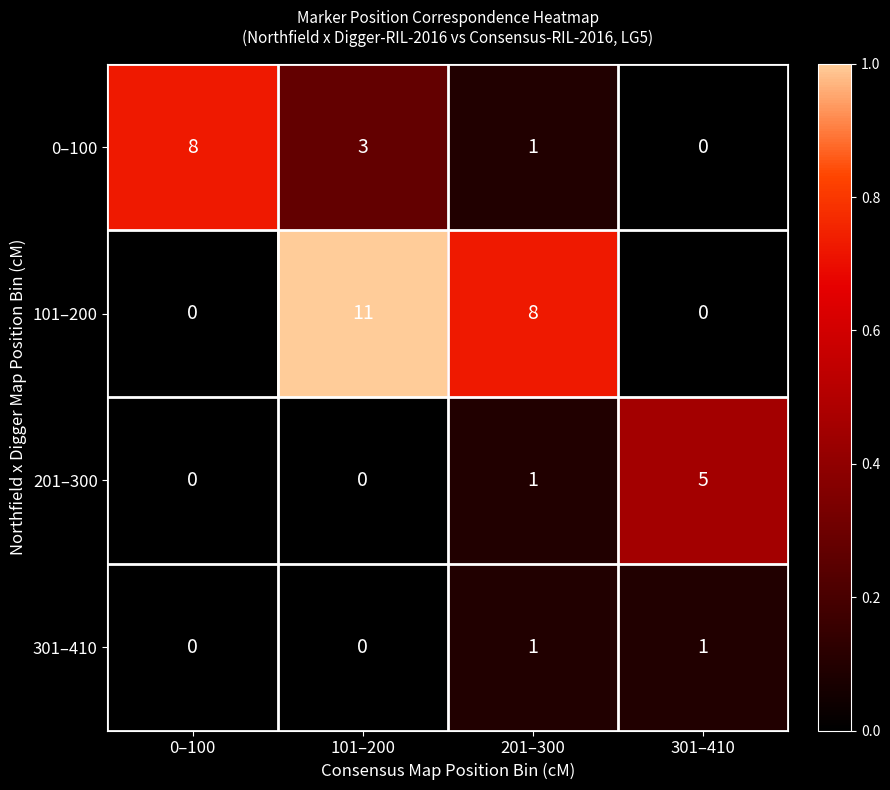

At which category is the sum across all series the highest?

101–200